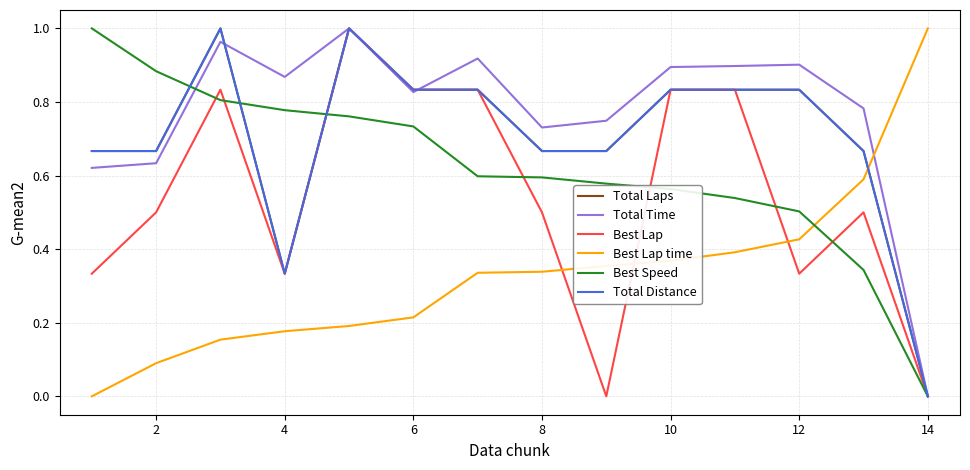

Does the chart have visible grid lines?

Yes